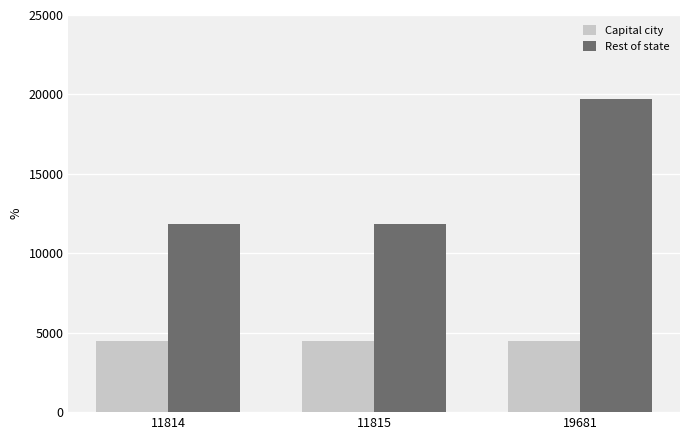

What is the spread (max minus min) of values at 11815?

7322